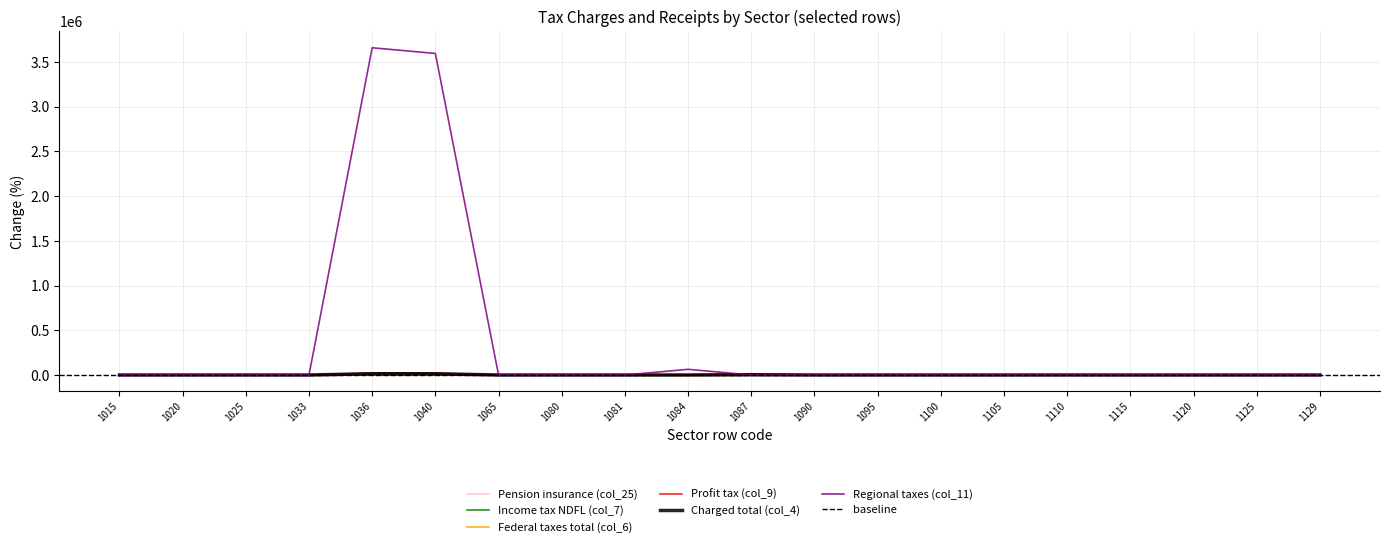

Between 1084 and 1125, which is larger?

1084